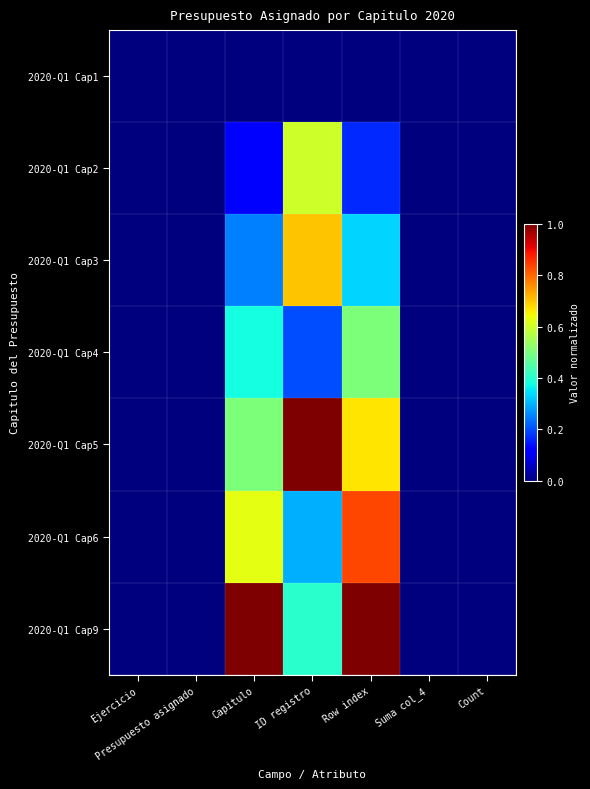

Reading left to right, what are all the values shown in this chart?

2020-Q1 Cap1: Ejercicio=0.0	Presupuesto asignado=0.0	Capitulo=0.0	ID registro=0.0	Row index=0.0	Suma col_4=0.0	Count=0.0
2020-Q1 Cap2: Ejercicio=0.0	Presupuesto asignado=0.0	Capitulo=0.1	ID registro=0.6	Row index=0.2	Suma col_4=0.0	Count=0.0
2020-Q1 Cap3: Ejercicio=0.0	Presupuesto asignado=0.0	Capitulo=0.2	ID registro=0.7	Row index=0.3	Suma col_4=0.0	Count=0.0
2020-Q1 Cap4: Ejercicio=0.0	Presupuesto asignado=0.0	Capitulo=0.4	ID registro=0.2	Row index=0.5	Suma col_4=0.0	Count=0.0
2020-Q1 Cap5: Ejercicio=0.0	Presupuesto asignado=0.0	Capitulo=0.5	ID registro=1.0	Row index=0.7	Suma col_4=0.0	Count=0.0
2020-Q1 Cap6: Ejercicio=0.0	Presupuesto asignado=0.0	Capitulo=0.6	ID registro=0.3	Row index=0.8	Suma col_4=0.0	Count=0.0
2020-Q1 Cap9: Ejercicio=0.0	Presupuesto asignado=0.0	Capitulo=1.0	ID registro=0.4	Row index=1.0	Suma col_4=0.0	Count=0.0